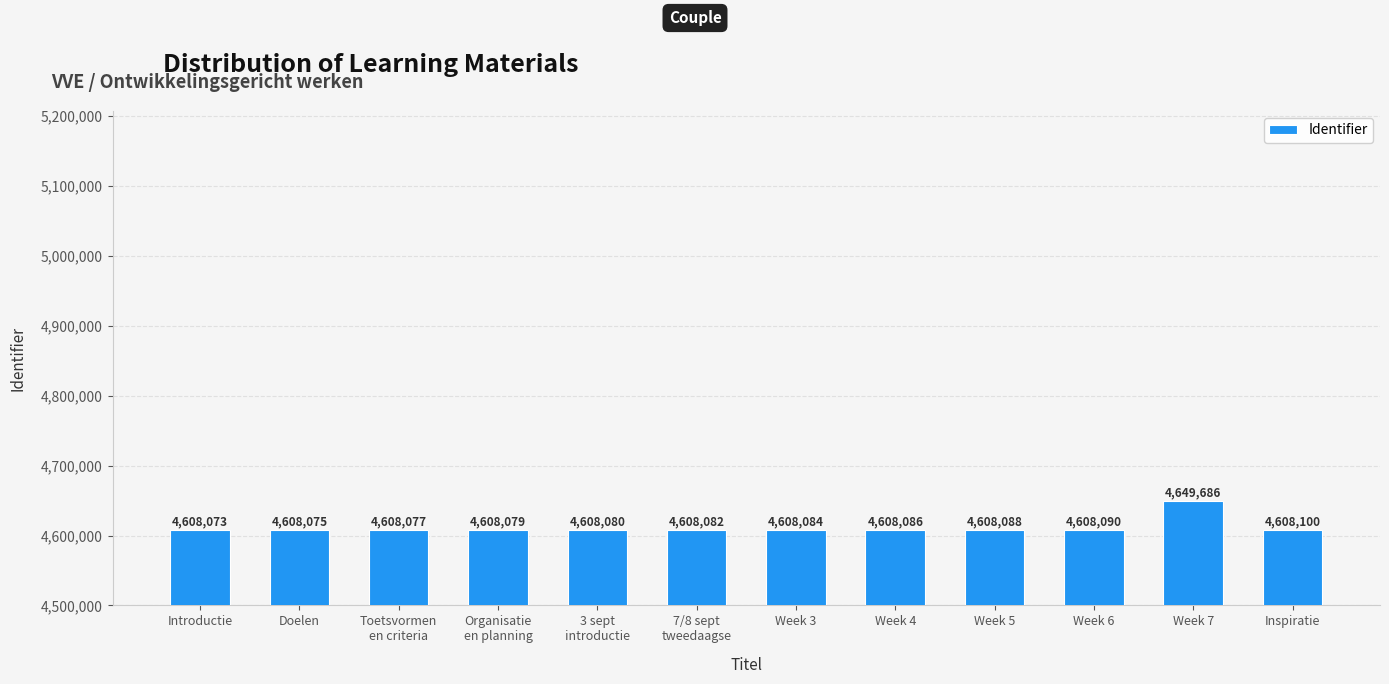

What is the label of the 11th bar from the left?

Week 7